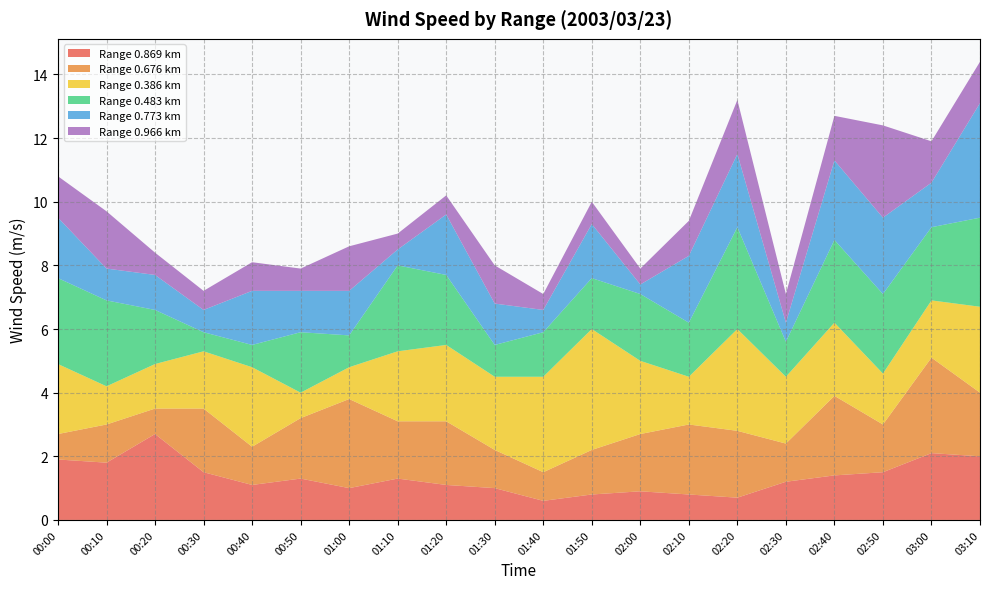

Reading left to right, transcribe all the data shown in this chart.

0.869: 1.9	1.8	2.7	1.5	1.1	1.3	1.0	1.3	1.1	1.0	0.6	0.8	0.9	0.8	0.7	1.2	1.4	1.5	2.1	2.0
0.676: 0.8	1.2	0.8	2.0	1.2	1.9	2.8	1.8	2.0	1.2	0.9	1.4	1.8	2.2	2.1	1.2	2.5	1.5	3.0	2.0
0.386: 2.2	1.2	1.4	1.8	2.5	0.8	1.0	2.2	2.4	2.3	3.0	3.8	2.3	1.5	3.2	2.1	2.3	1.6	1.8	2.7
0.483: 2.7	2.7	1.7	0.6	0.7	1.9	1.0	2.7	2.2	1.0	1.4	1.6	2.1	1.7	3.2	1.1	2.6	2.5	2.3	2.8
0.773: 1.9	1.0	1.1	0.7	1.7	1.3	1.4	0.5	1.9	1.3	0.7	1.7	0.3	2.1	2.3	0.6	2.5	2.4	1.4	3.6
0.966: 1.3	1.8	0.7	0.6	0.9	0.7	1.4	0.5	0.6	1.2	0.5	0.7	0.5	1.1	1.7	0.9	1.4	2.9	1.3	1.3